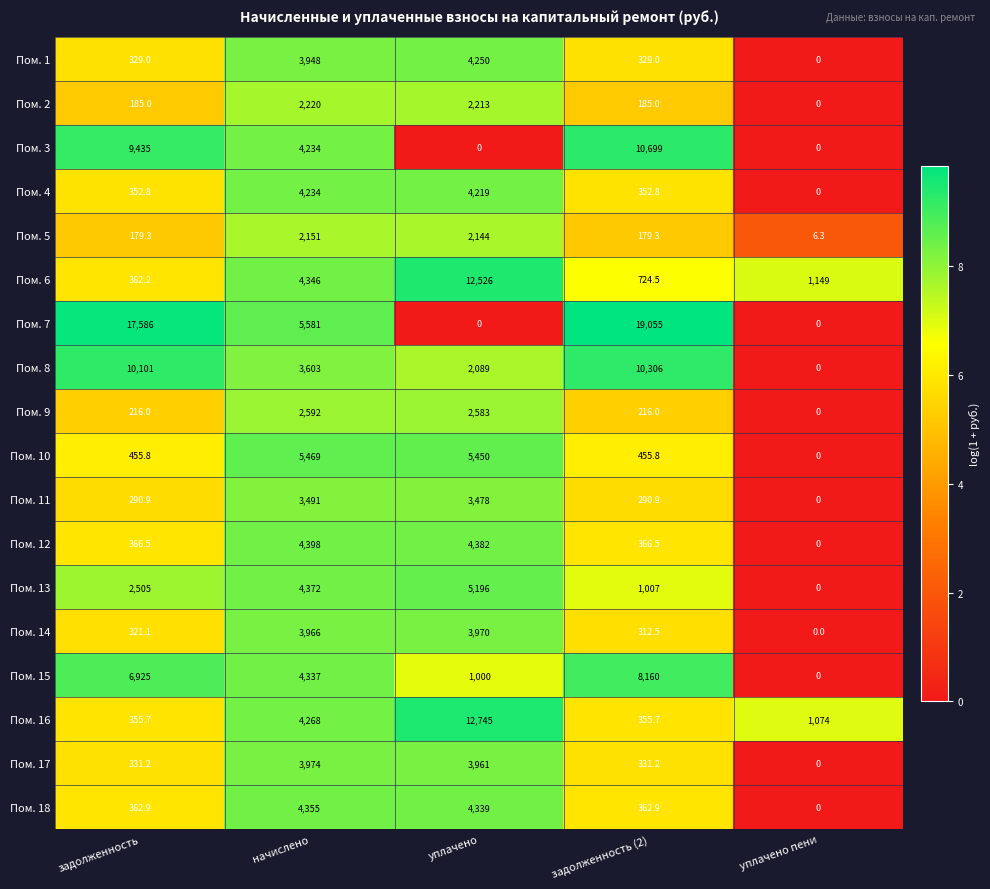

At which category is the sum across all series the highest?

уплачено